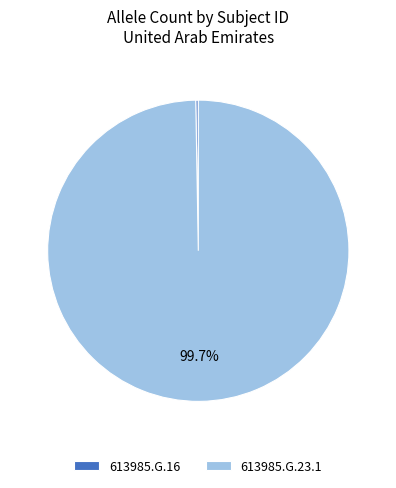

What is the majority slice?

613985.G.23.1